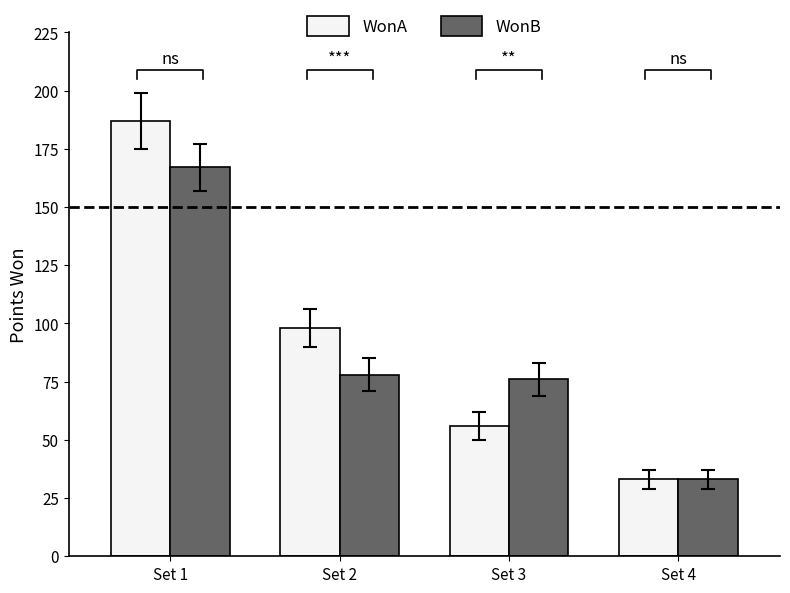

What value does the WonA series have at Set 4, to the nearest 5?

35